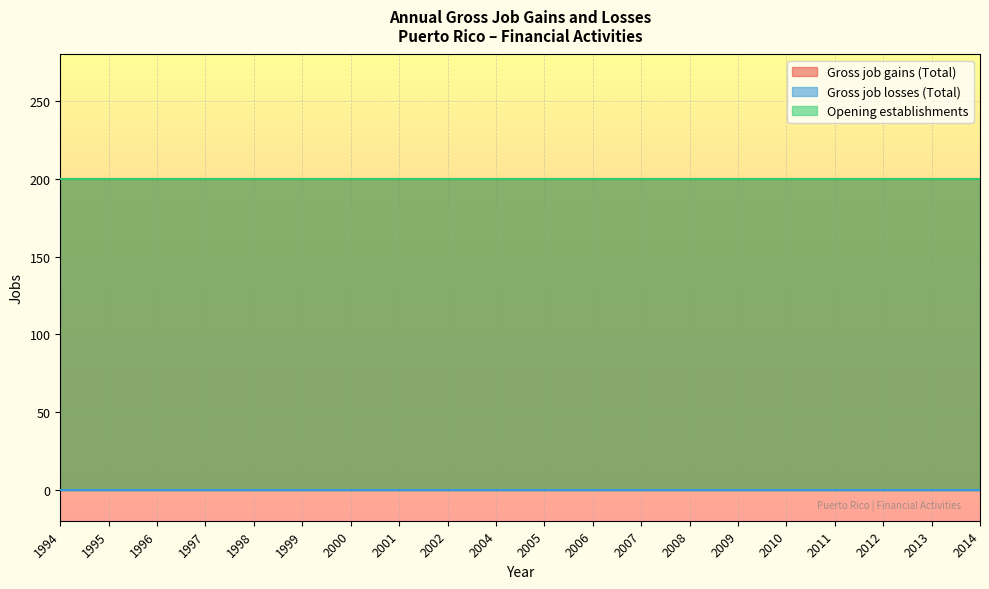

Is it true that Opening establishments equals 272 at 2000?

False